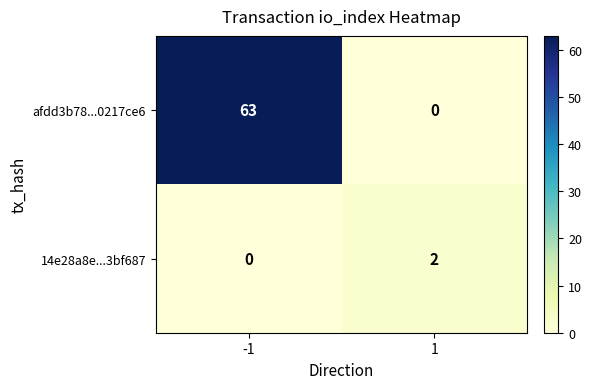

The afdd3b78...0217ce6 series shows 97 at -1. True or false?

False